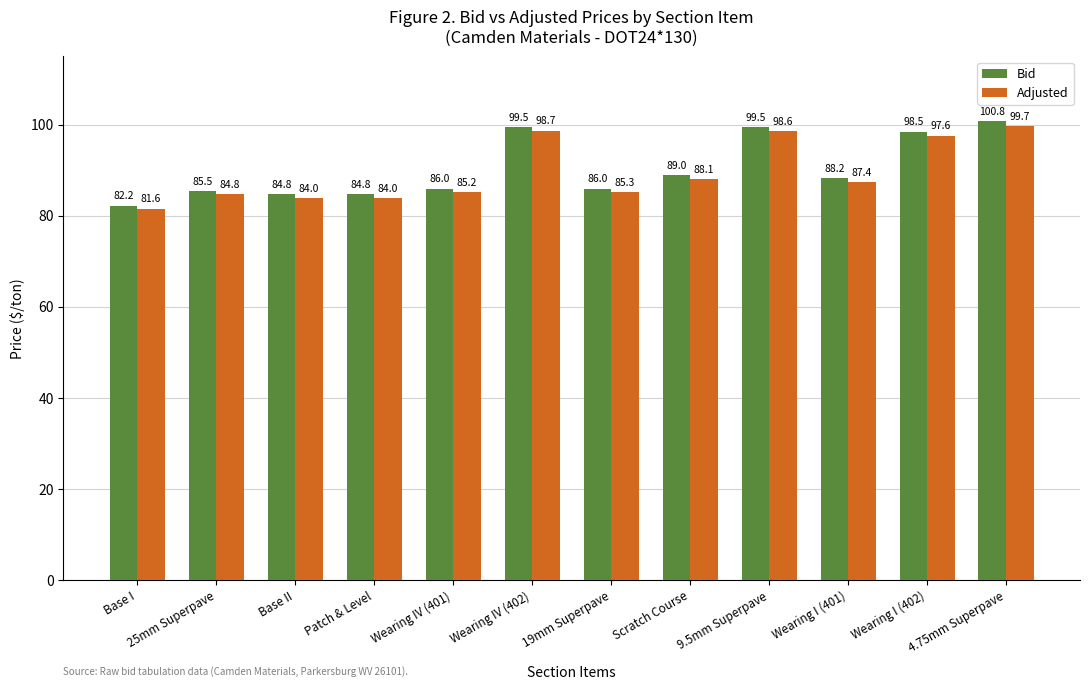

What is the total value across all series at Scratch Course?

177.1